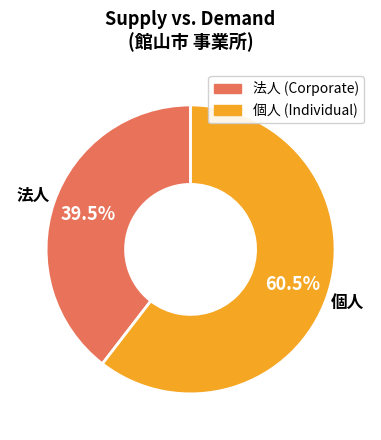

Is there any slice that represents more than half of the pie?

Yes